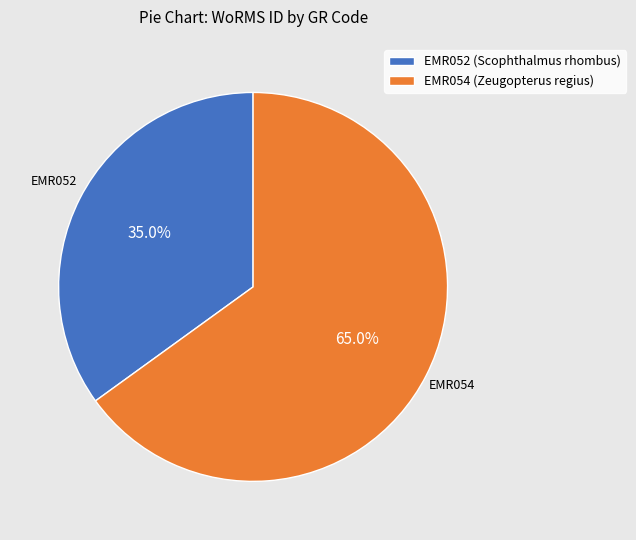

Does EMR054 (Zeugopterus regius) account for over 50% of the chart?

Yes